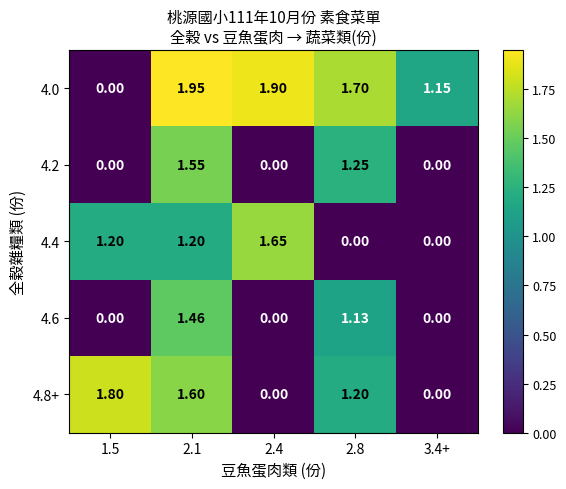

Is the value of 4.0 at 2.4 greater than the value of 4.8+ at 2.1?

Yes